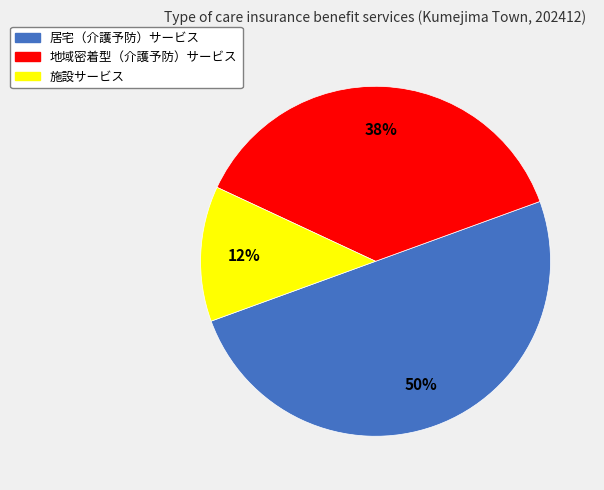

Rank the categories by value from lowest to highest.

施設サービス, 地域密着型（介護予防）サービス, 居宅（介護予防）サービス